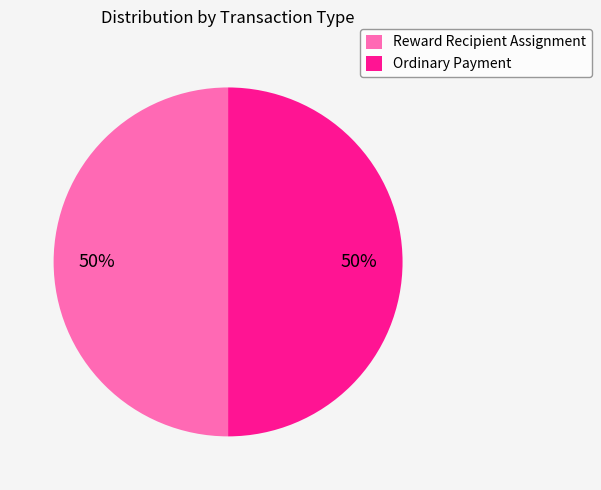

To the nearest percent, what is the combined percentage of Reward Recipient Assignment and Ordinary Payment?

100%